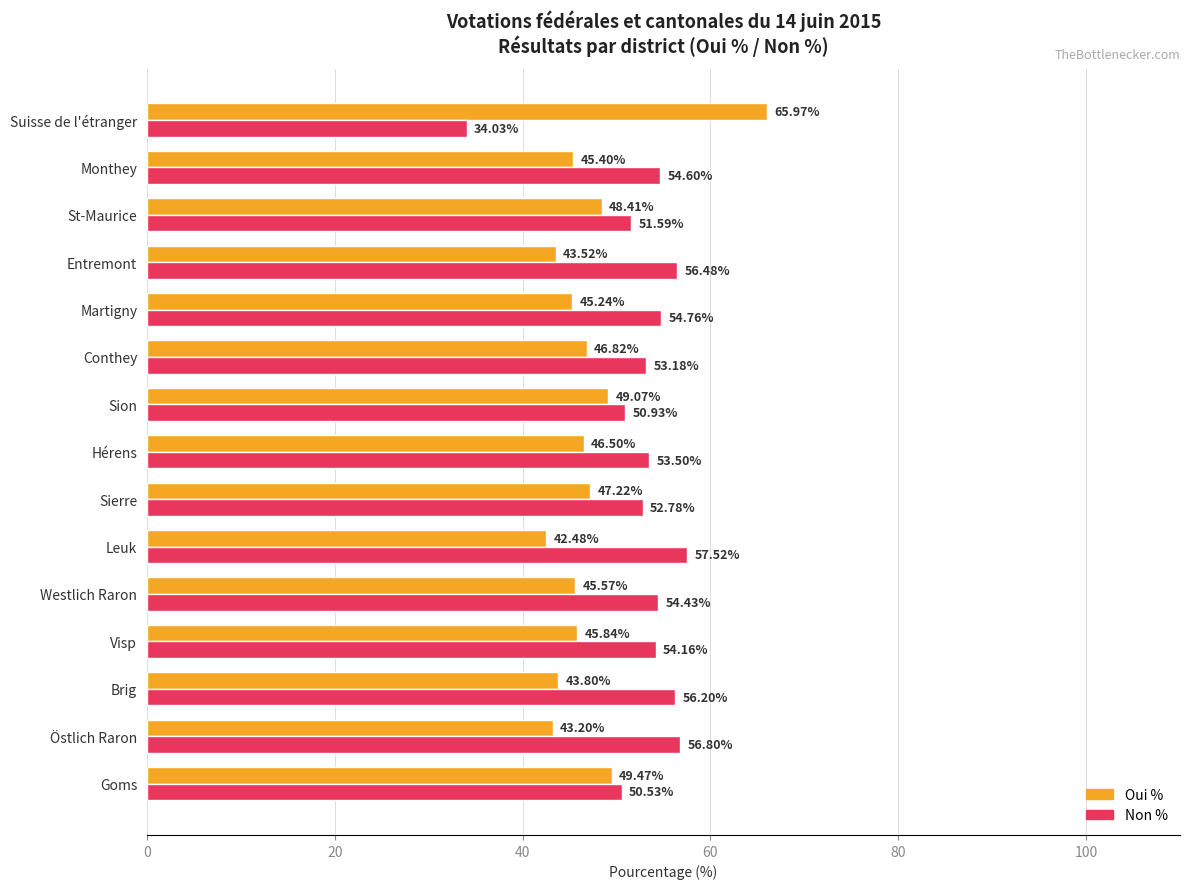

Which series has the largest total across all categories?

Non %